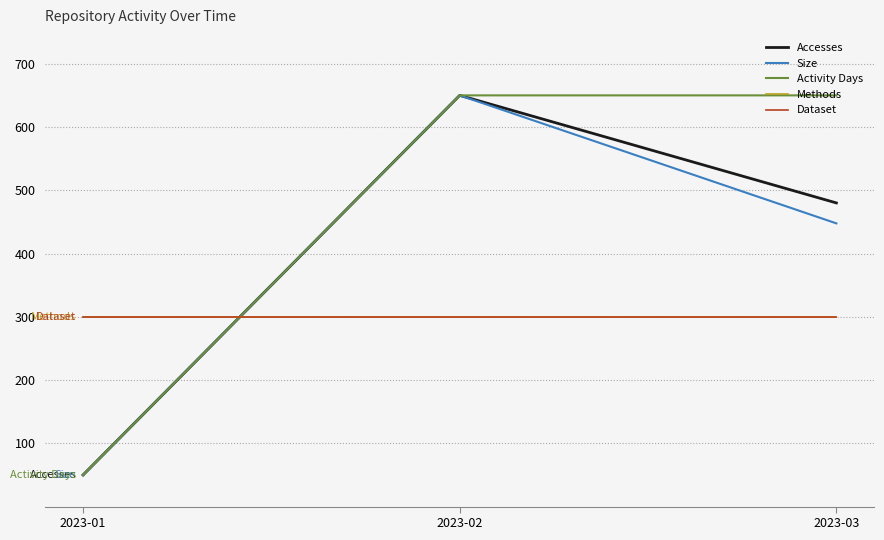

Which has a higher value, 2023-02 or 2023-01?

2023-02